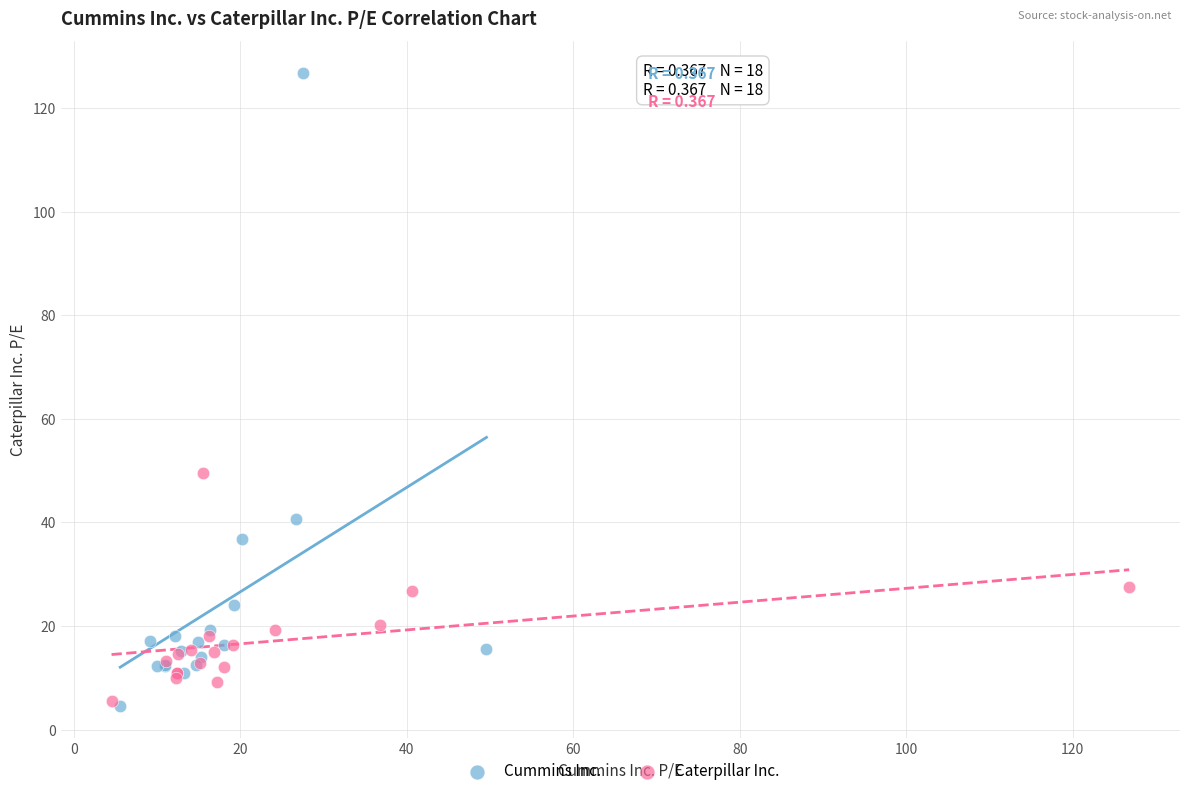

Which series contains the highest Y value?

Cummins Inc.